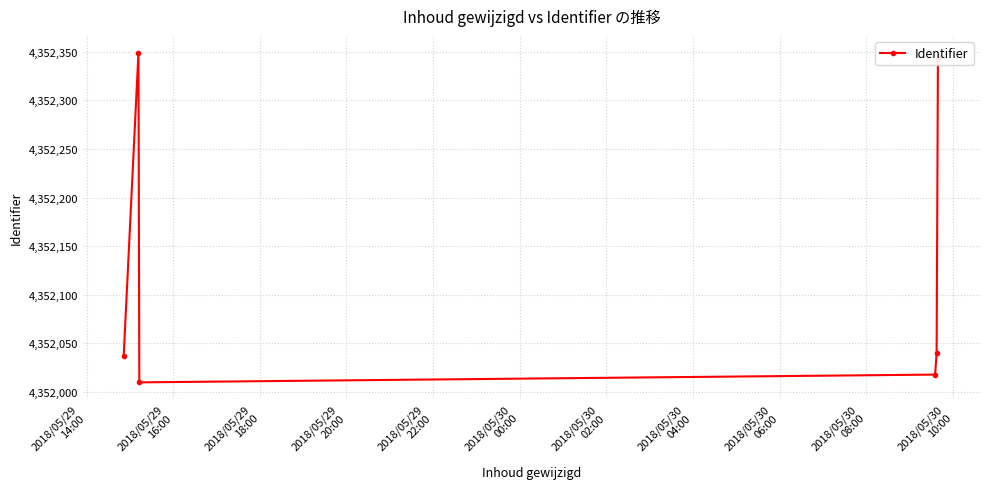

How many lines are shown in the chart?

1